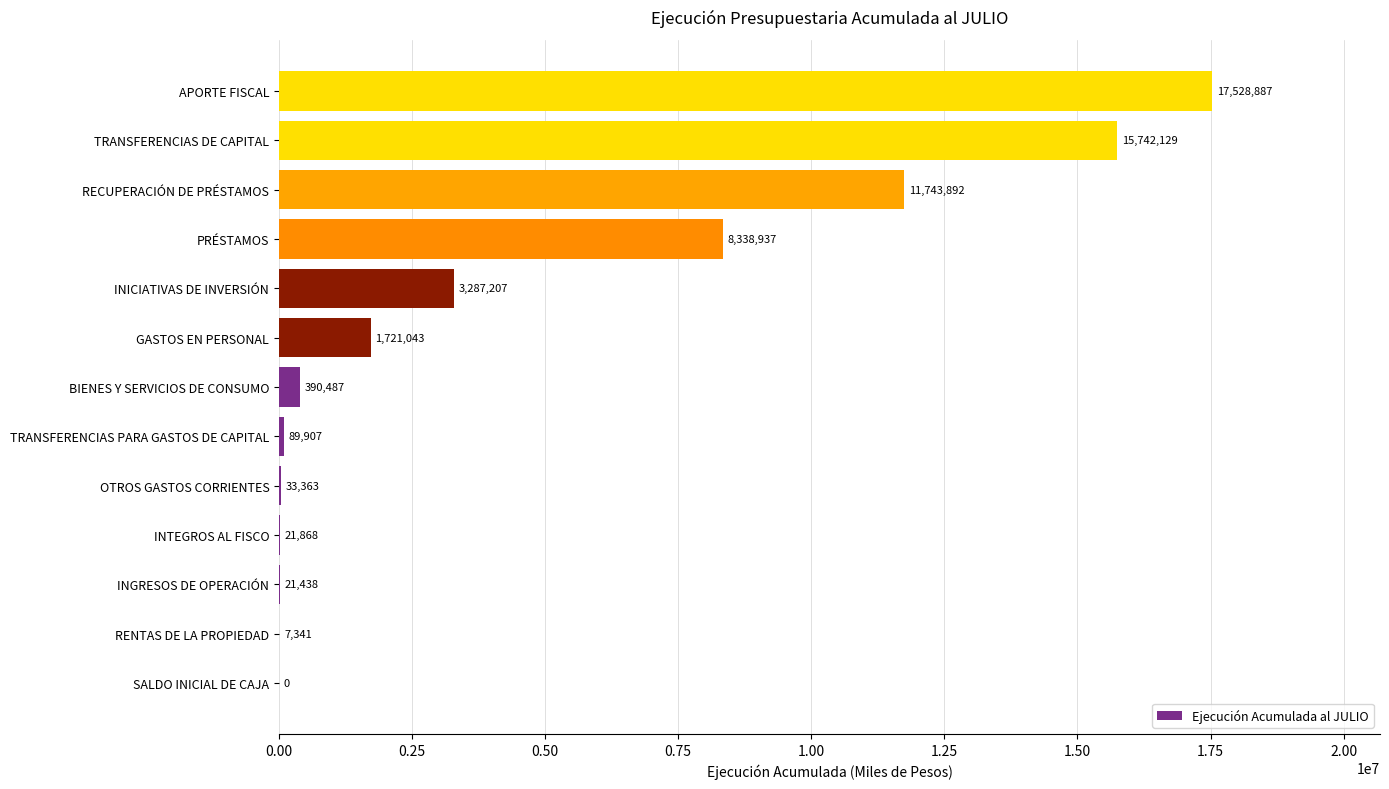

Reading top to bottom, list all the values displayed in this chart.

APORTE FISCAL=17528887	TRANSFERENCIAS DE CAPITAL=15742129	RECUPERACIÓN DE PRÉSTAMOS=11743892	PRÉSTAMOS=8338937	INICIATIVAS DE INVERSIÓN=3287207	GASTOS EN PERSONAL=1721043	BIENES Y SERVICIOS DE CONSUMO=390487	TRANSFERENCIAS PARA GASTOS DE CAPITAL=89907	OTROS GASTOS CORRIENTES=33363	INTEGROS AL FISCO=21868	INGRESOS DE OPERACIÓN=21438	RENTAS DE LA PROPIEDAD=7341	SALDO INICIAL DE CAJA=0